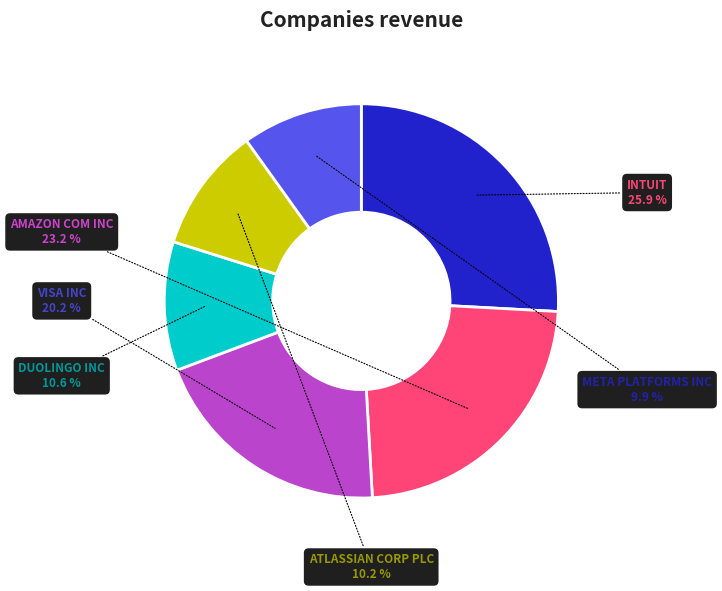

Which has a higher value, VISA INC or INTUIT?

INTUIT